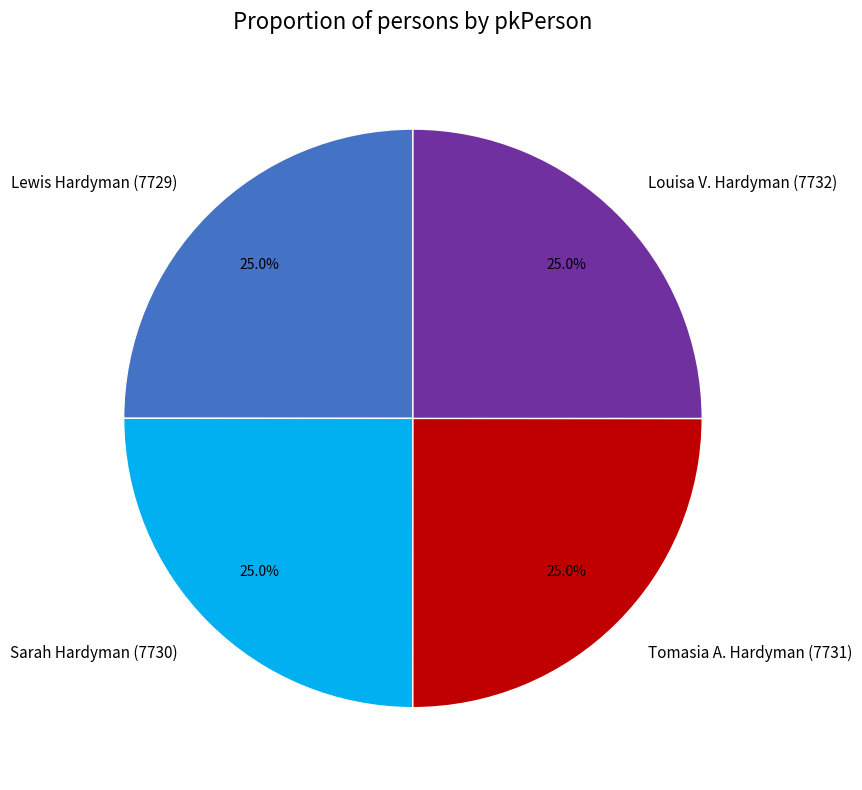

To the nearest percent, what portion does Lewis Hardyman (7729) represent?

25%